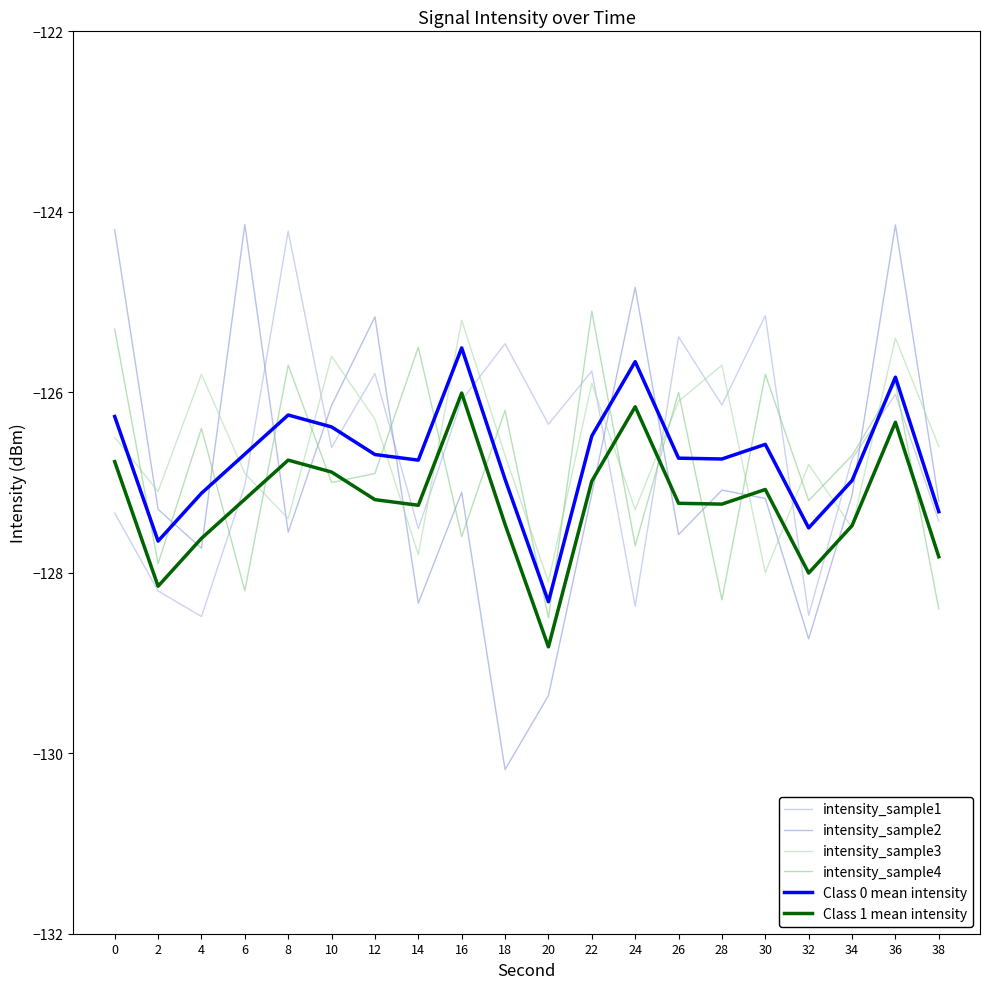

How many times do intensity_sample3 and intensity_sample1 cross each other?

12